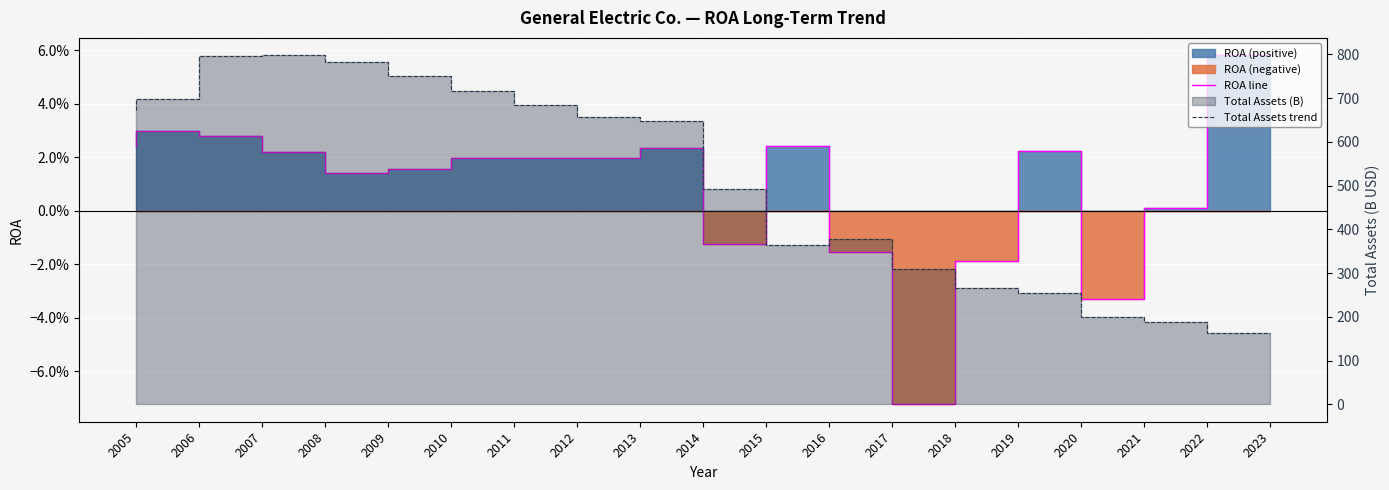

What is the sum of the Total Assets trend values at 2010 and 2012?

1436.5